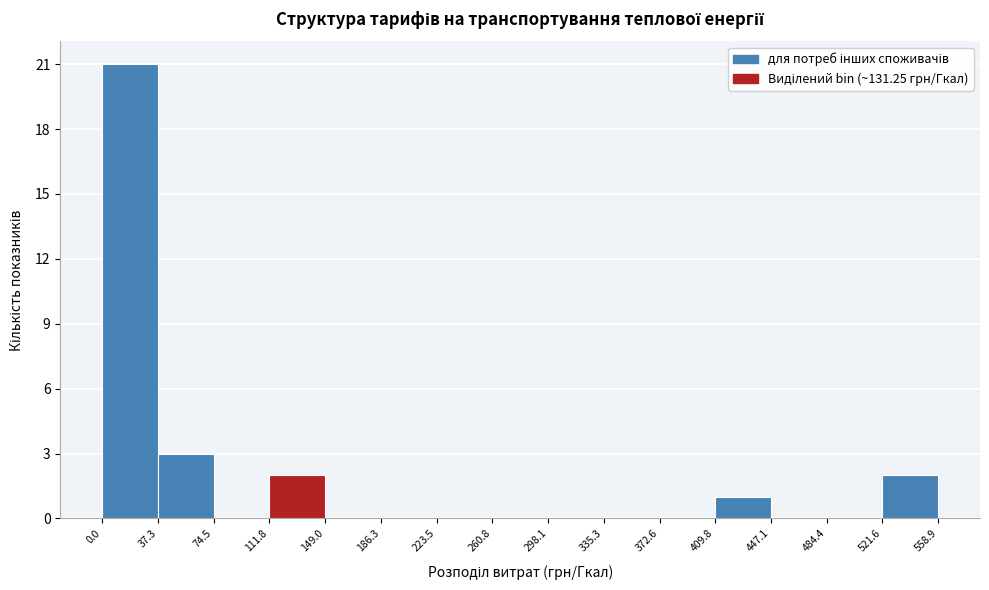

Reading left to right, list every bar in this chart as the range it spans on the x-axis followed by its height. The values are not printed on the chart, so give them approximately, as read against the axis.

0.0 to 37.3: 21
37.3 to 74.5: 3
74.5 to 111.8: 0
111.8 to 149.0: 2
149.0 to 186.3: 0
186.3 to 223.5: 0
223.5 to 260.8: 0
260.8 to 298.1: 0
298.1 to 335.3: 0
335.3 to 372.6: 0
372.6 to 409.8: 0
409.8 to 447.1: 1
447.1 to 484.4: 0
484.4 to 521.6: 0
521.6 to 558.9: 2